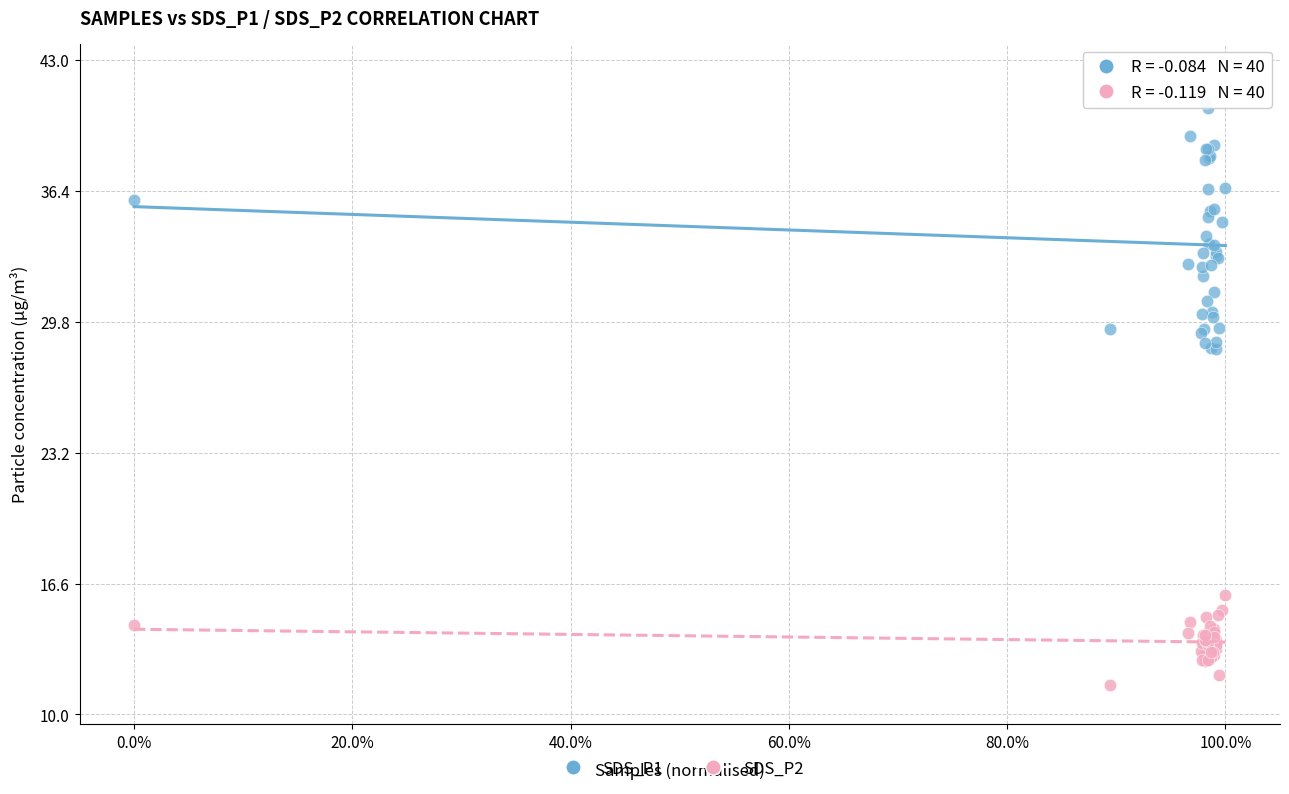

What is the X range (max minus min) for the scatter plot?

1.0